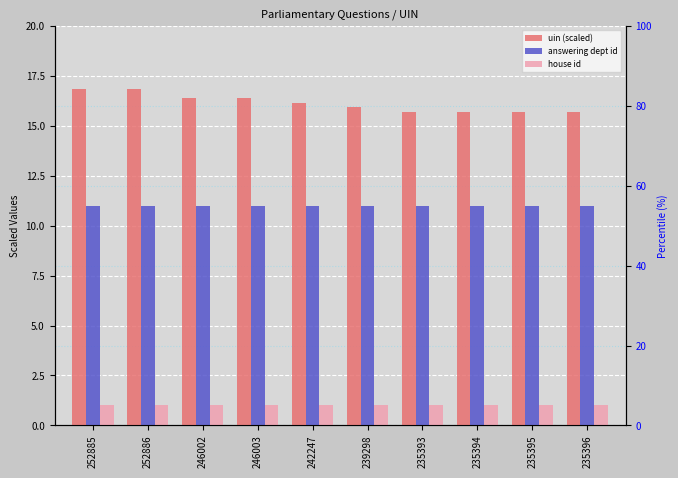

What is the label of the 9th bar from the right?

252886